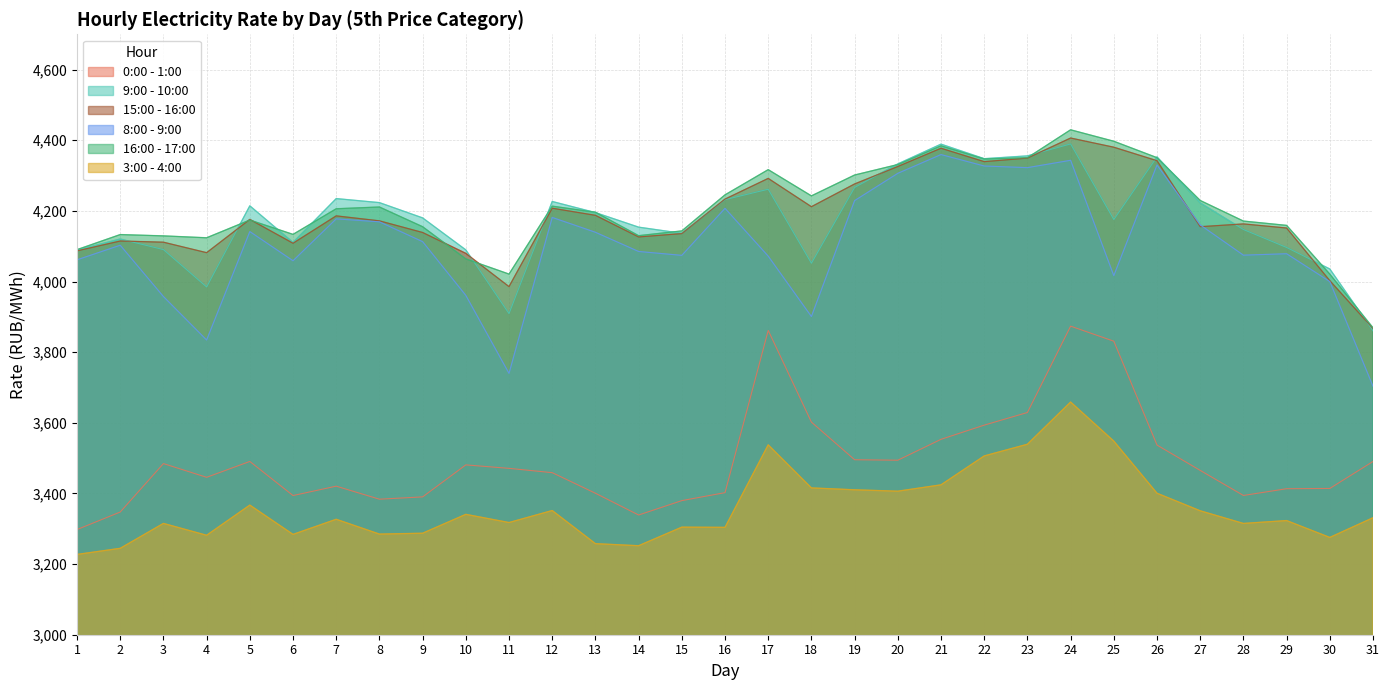

Which series has the largest total across all categories?

16:00 - 17:00